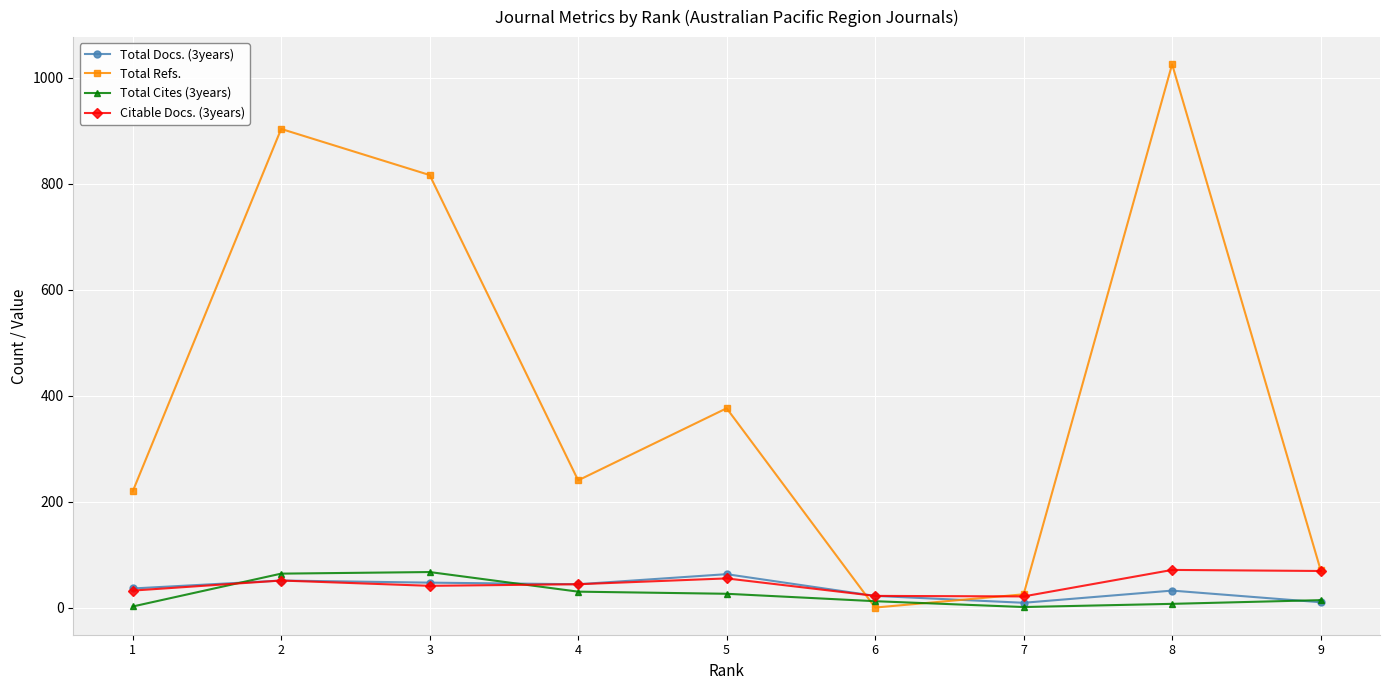

True or false: Citable Docs. (3years) has a value of 51 at 2.

True